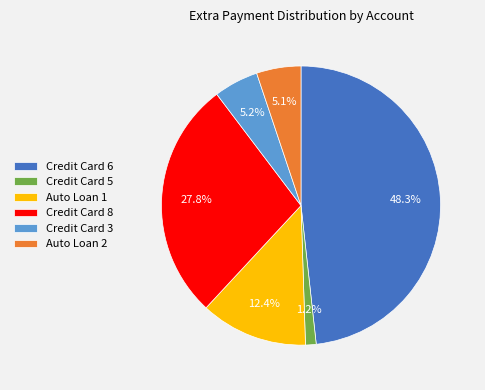

What is the largest slice in the pie chart?

Credit Card 6